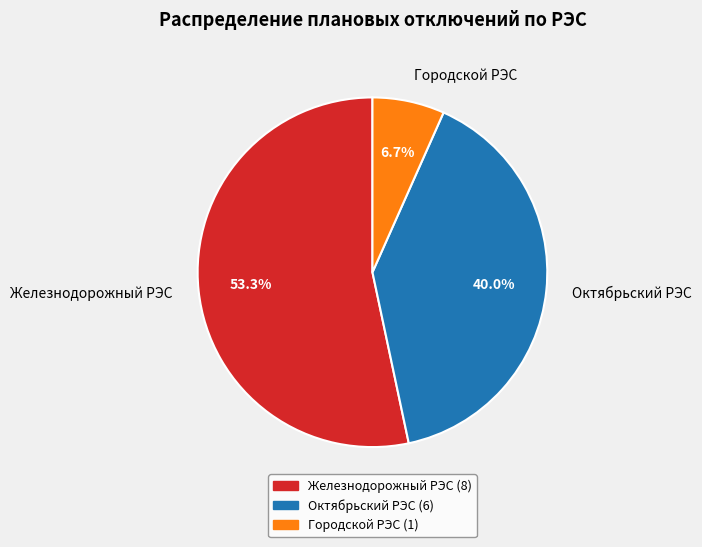

To the nearest percent, what is the difference between the Железнодорожный РЭС and Октябрьский РЭС slice percentages?

13%